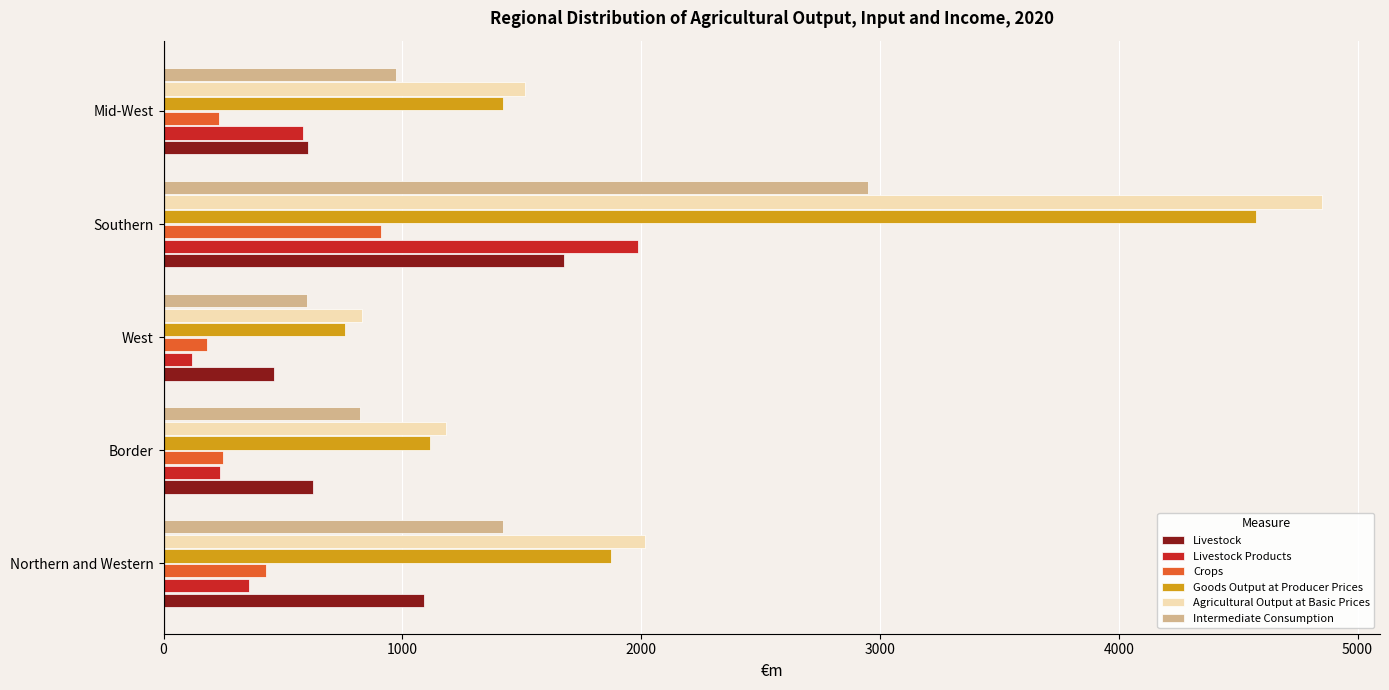

At which category is the sum across all series the highest?

Southern